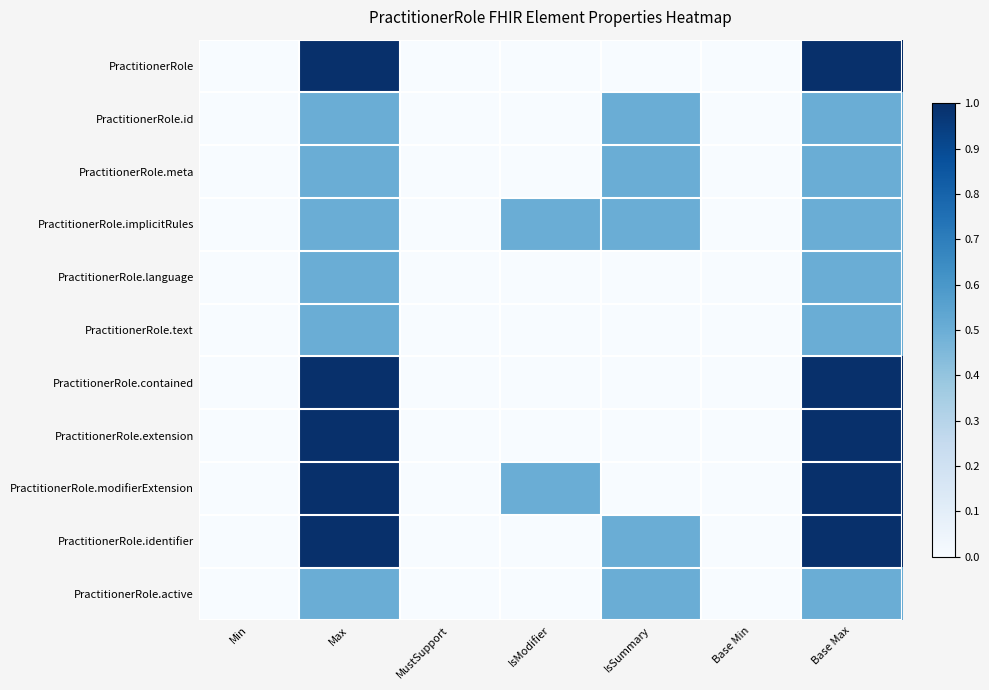

At which category is the sum across all series the highest?

Max